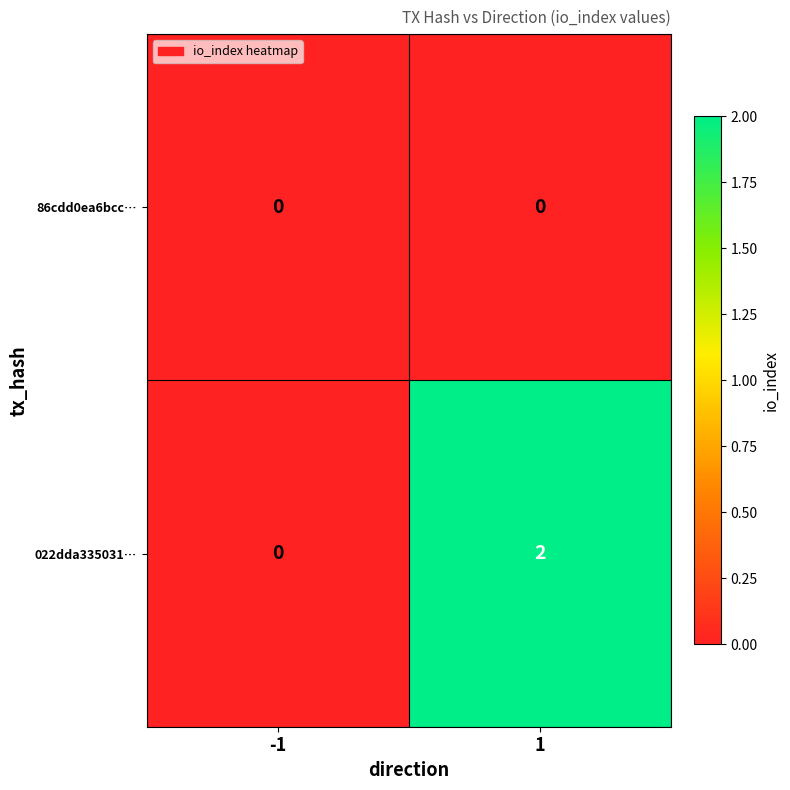

Which series has the largest total across all categories?

022dda335031…